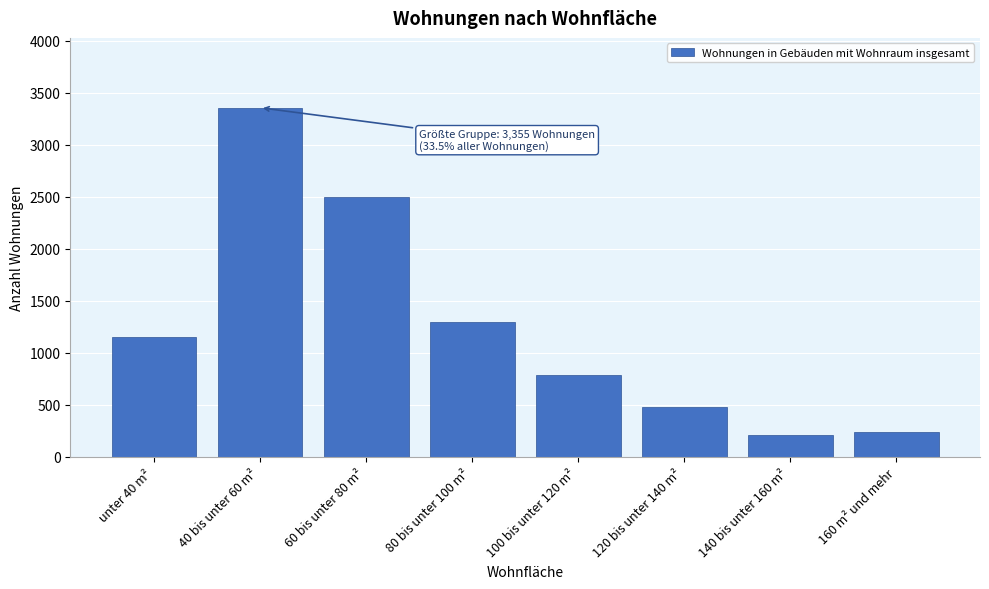

Reading left to right, extract all data points from this chart.

1153	3355	2498	1298	783	481	212	236